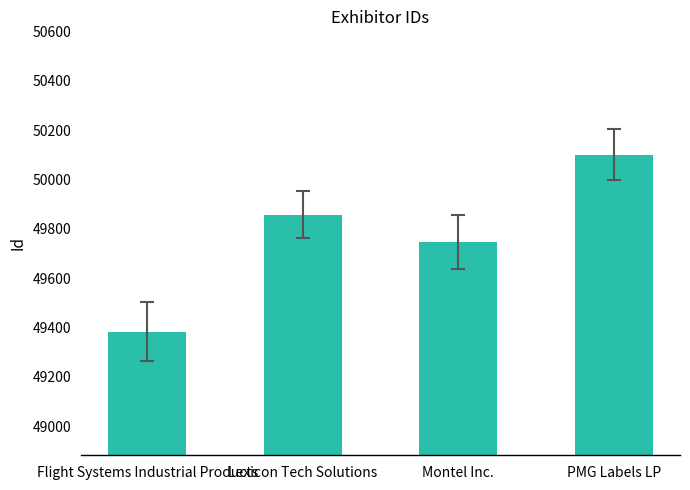

What is the difference between the values at Lexicon Tech Solutions and PMG Labels LP?

243